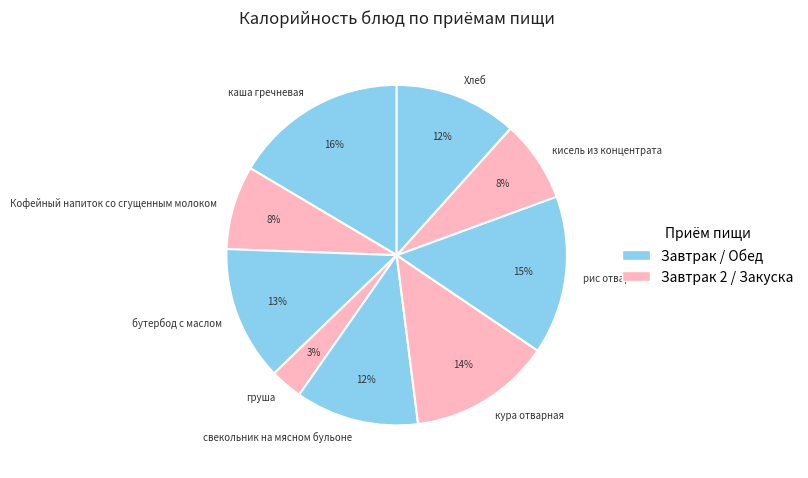

Is the sum of Хлеб and кисель из концентрата greater than half?

No